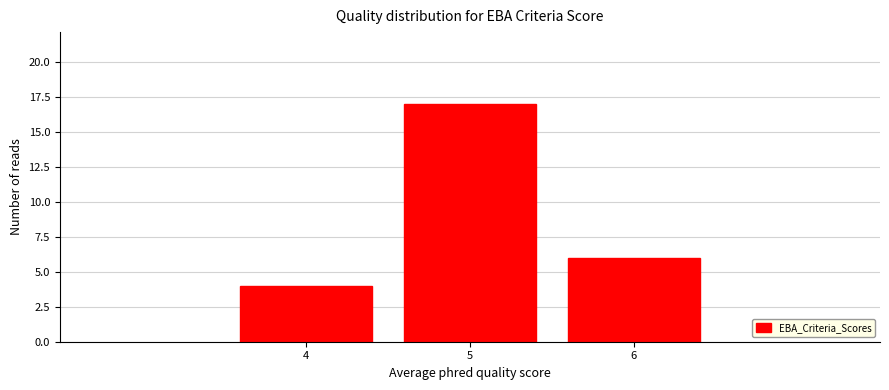

Reading right to left, extract all data points from this chart.

6=6	5=17	4=4